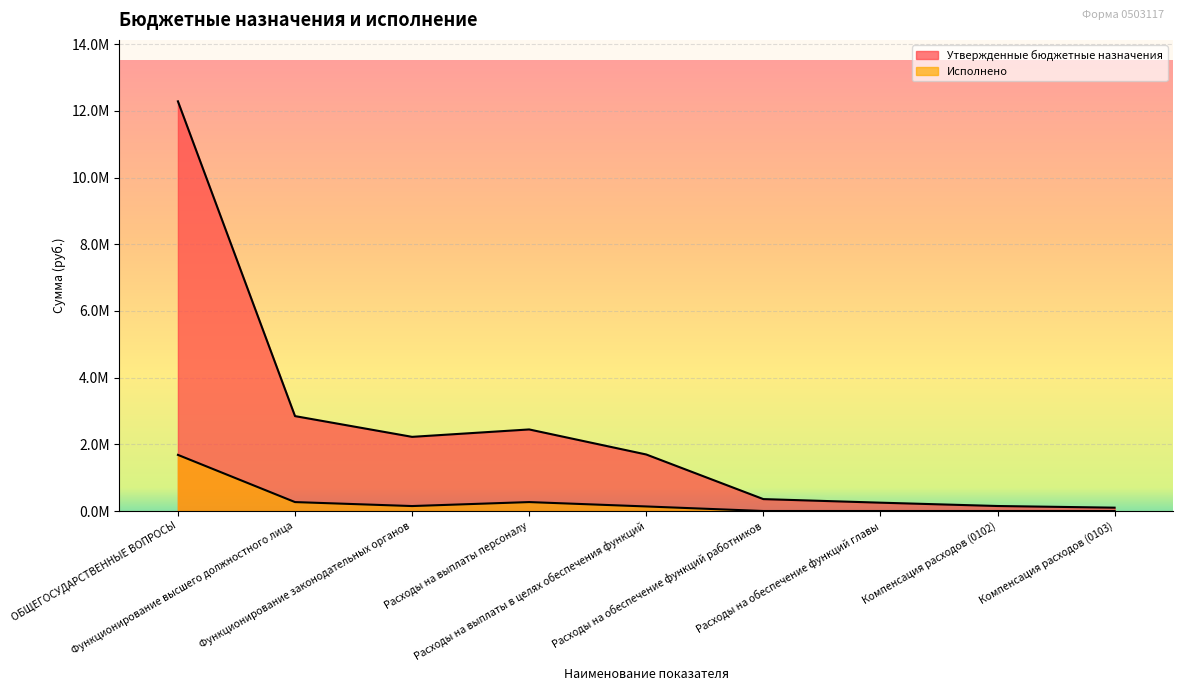

How many lines are shown in the chart?

2